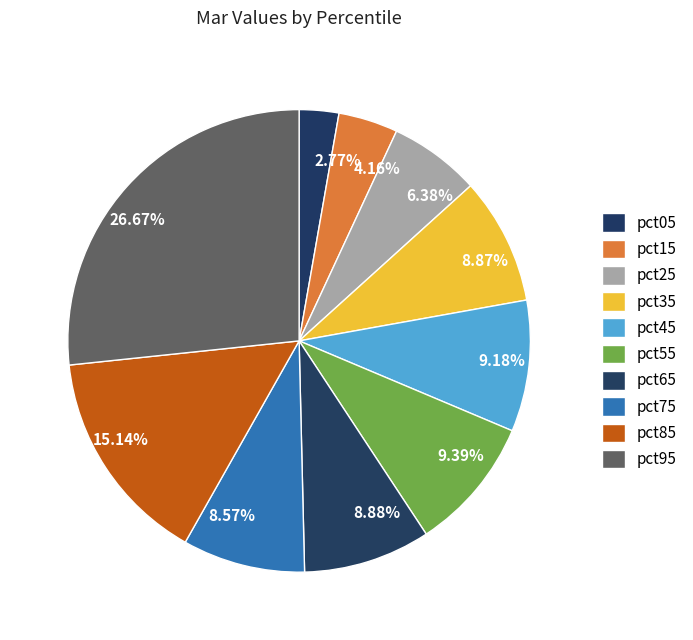

True or false: pct35 accounts for 9% of the total.

True